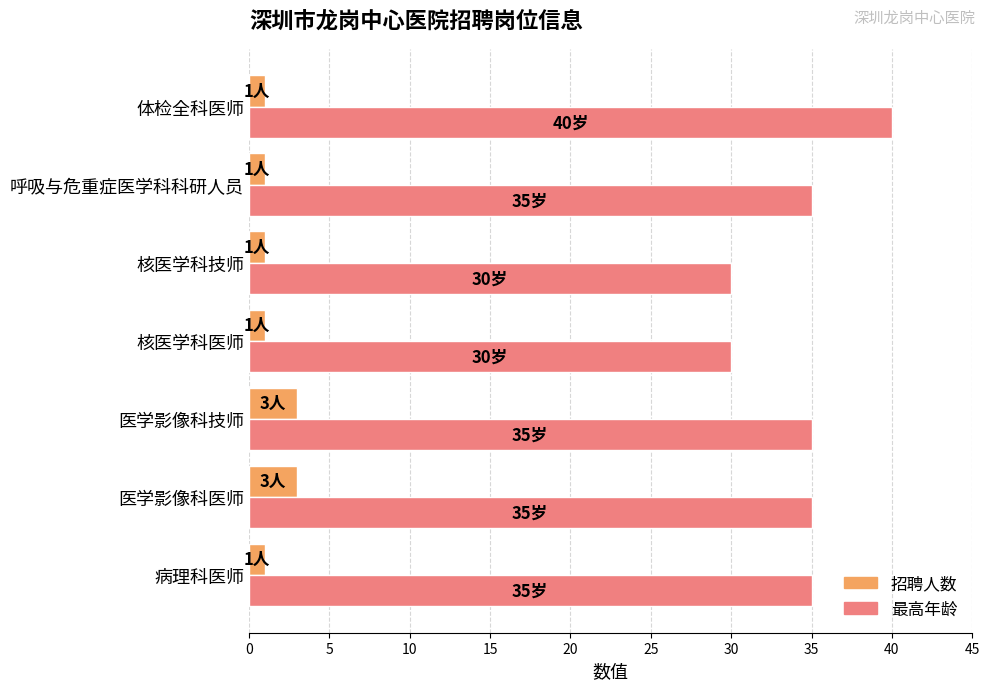

At which label does 最高年龄 reach its peak?

体检全科医师